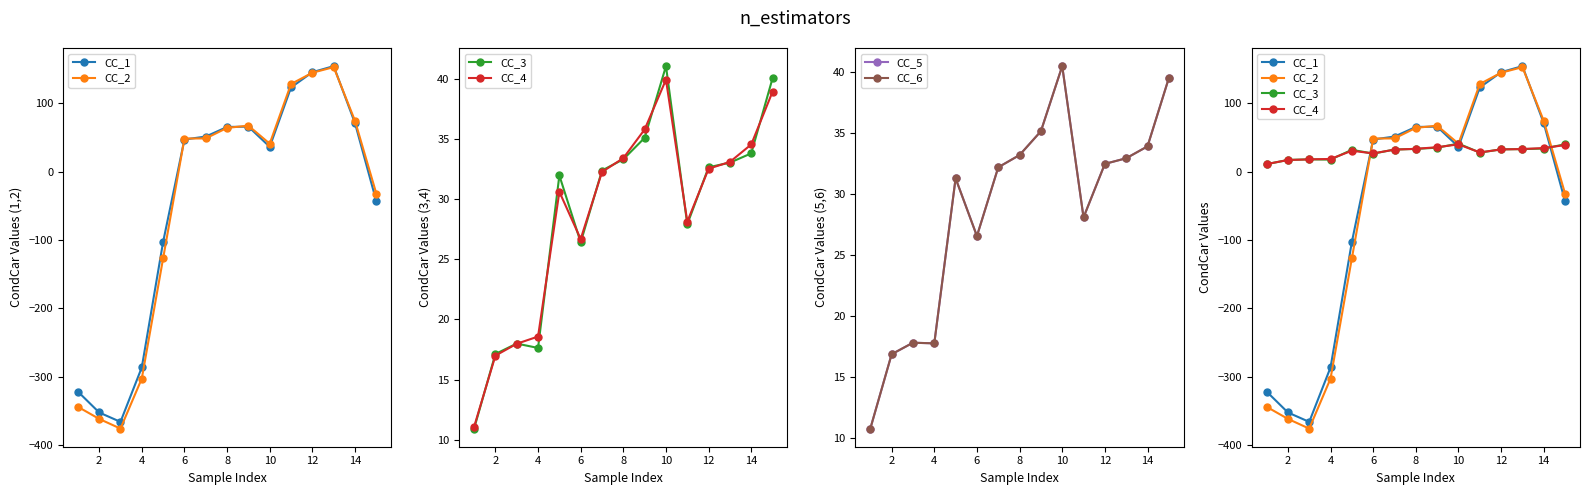

Which category has the highest value in the CC_6 series?

10